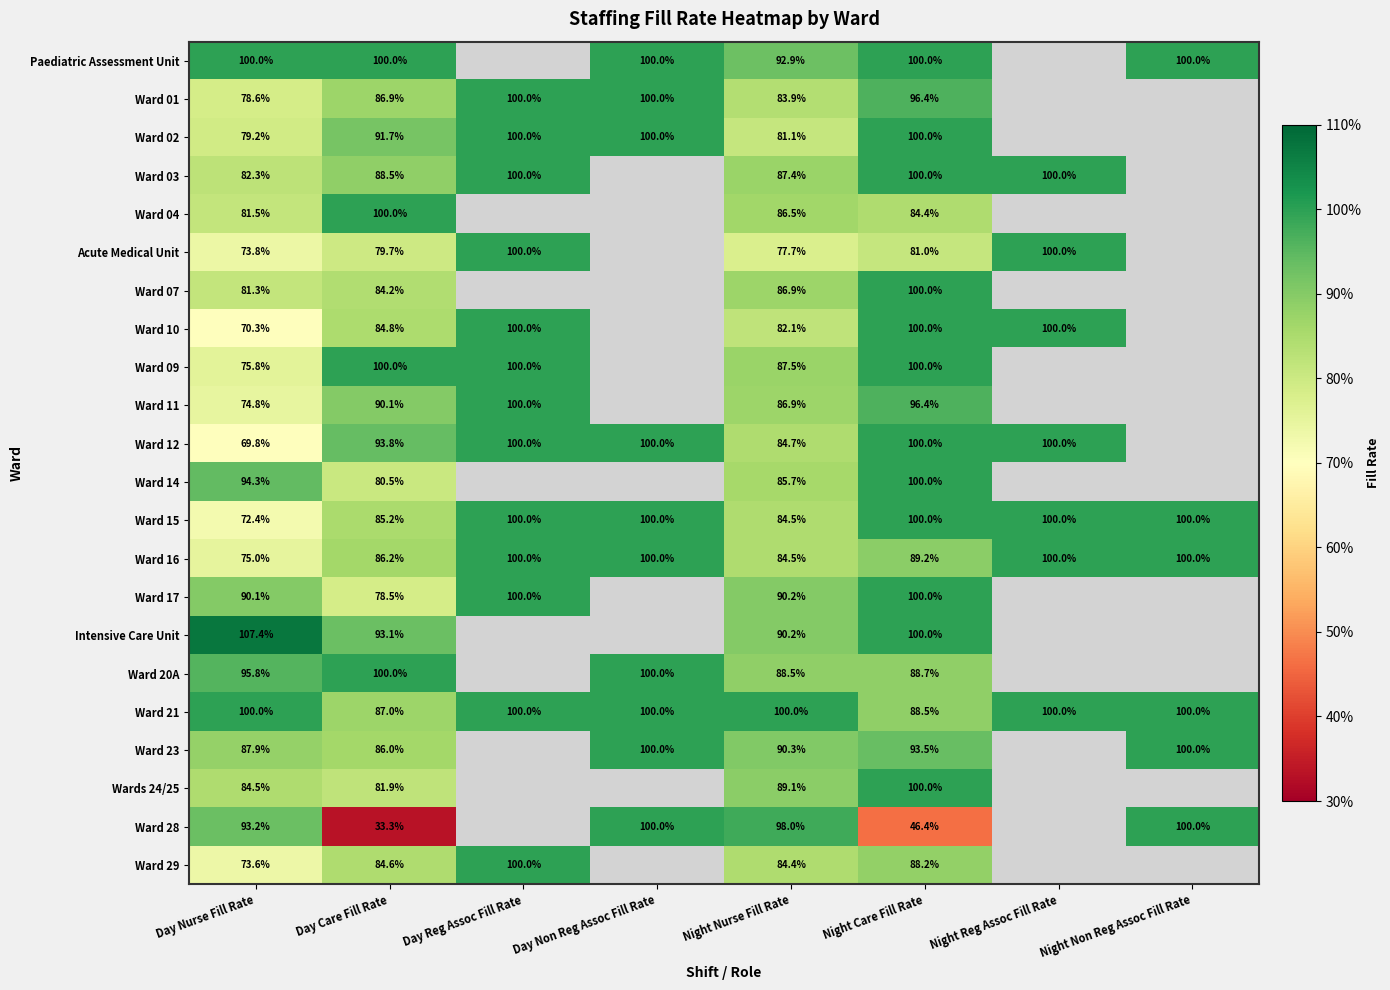

What is the sum of all Ward 21 values?

775.5